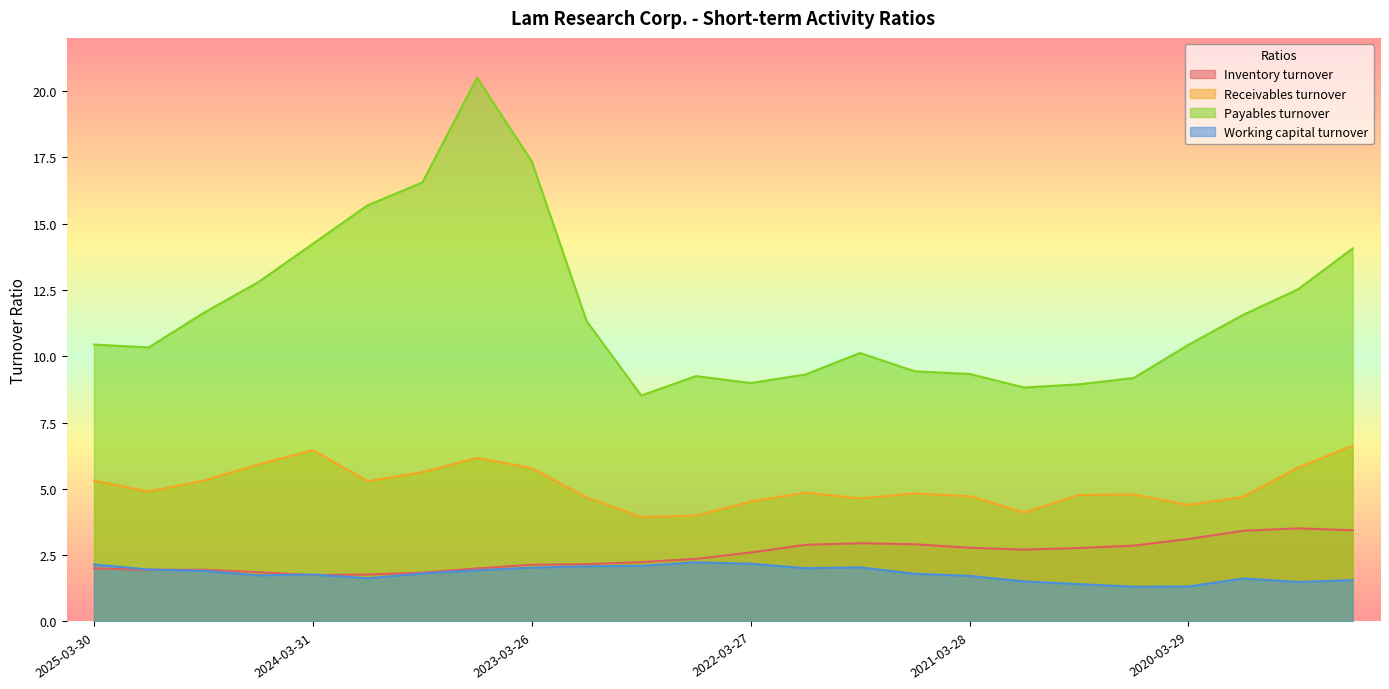

Which series ends up on top after the final intersection of Working capital turnover and Inventory turnover?

Inventory turnover